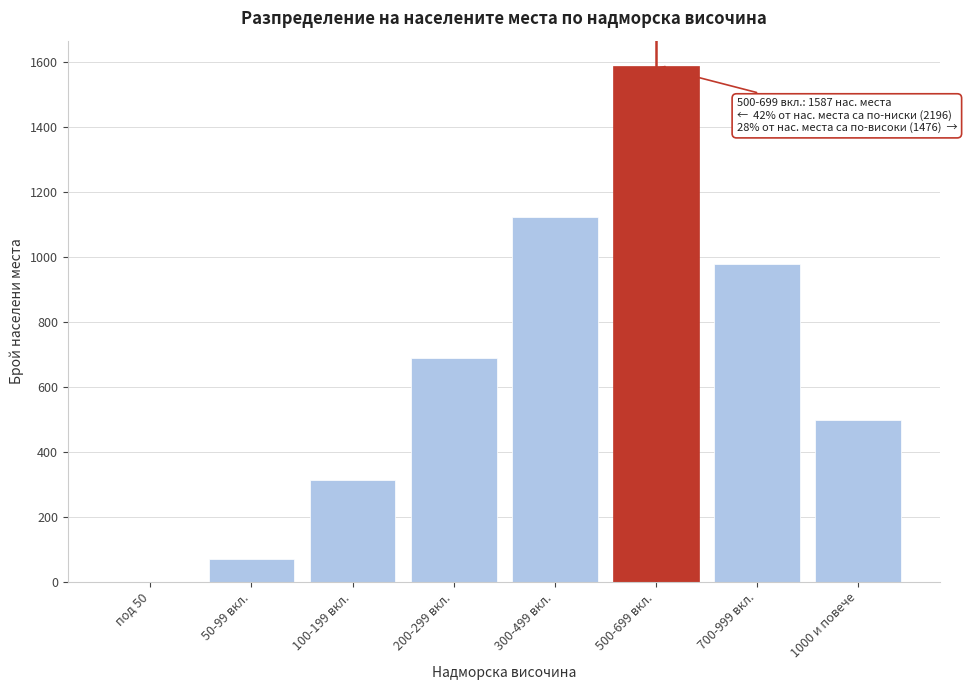

Reading left to right, extract all data points from this chart.

под 50=0	50-99 вкл.=71	100-199 вкл.=312	200-299 вкл.=689	300-499 вкл.=1124	500-699 вкл.=1587	700-999 вкл.=978	1000 и повече=498